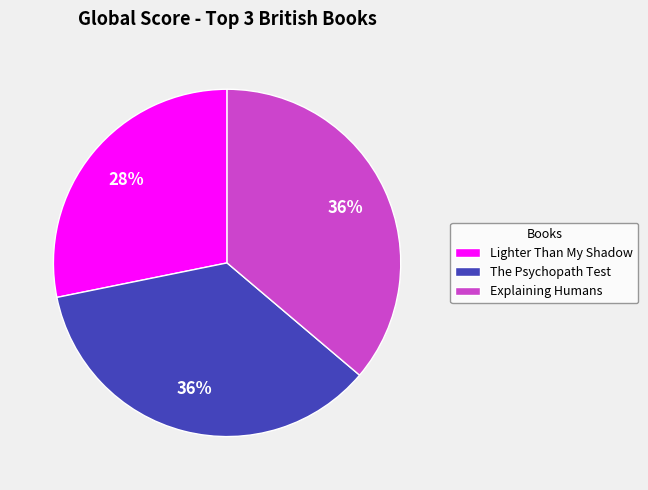

Do Lighter Than My Shadow and Explaining Humans together represent more than half of the pie?

Yes